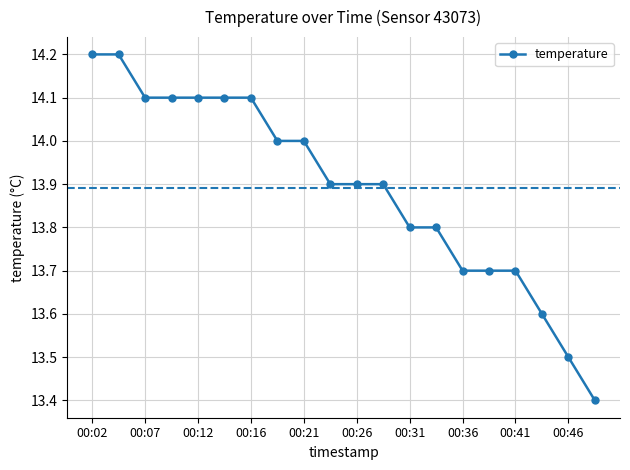

What is the value of the 17th point from the left?

13.7